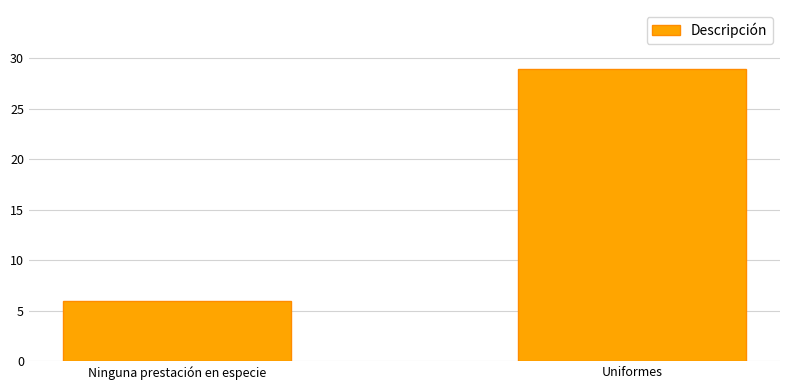

Reading left to right, list all the values displayed in this chart.

Ninguna prestación en especie=6	Uniformes=29